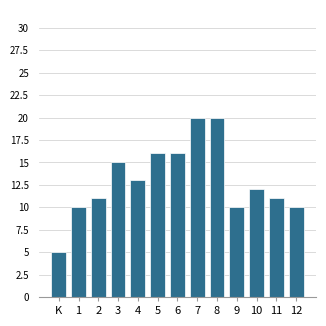

Reading left to right, extract all data points from this chart.

5	10	11	15	13	16	16	20	20	10	12	11	10